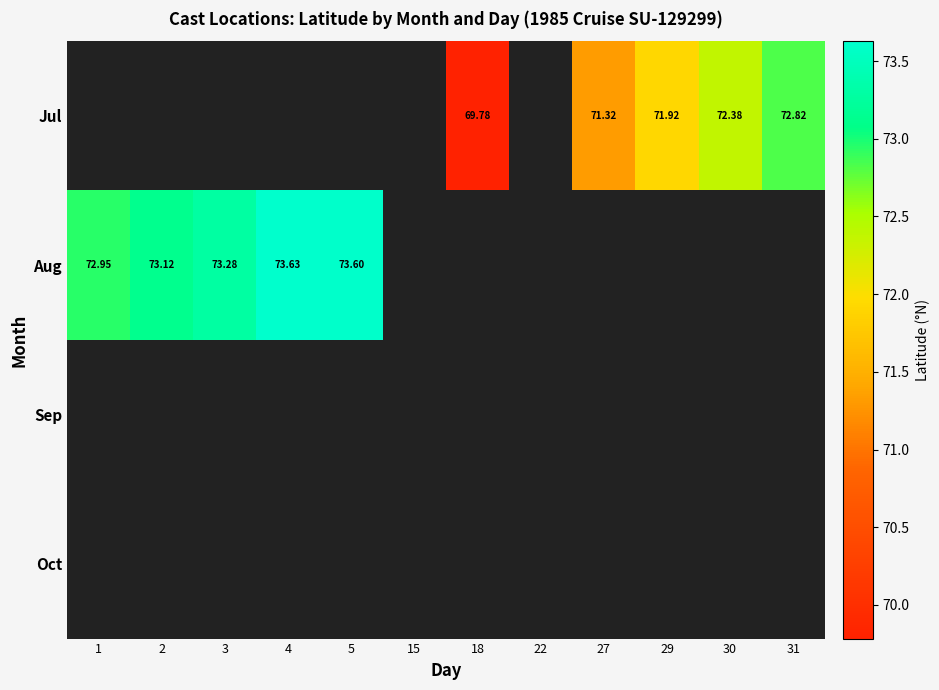

At which category does the chart reach its peak across all series?

4